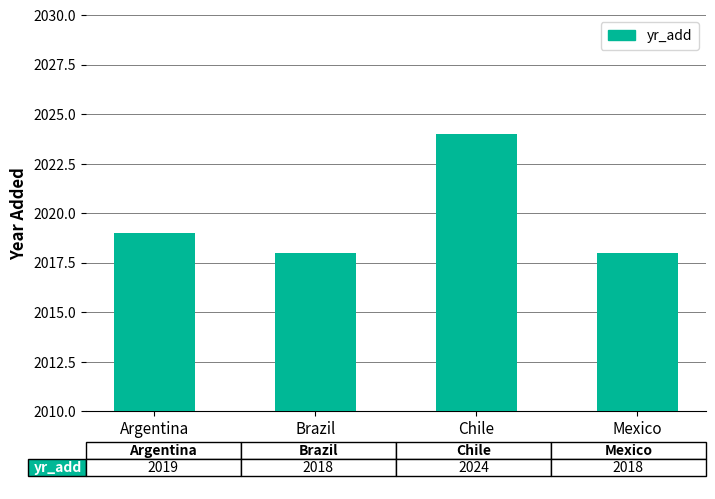

Is it true that the value at Chile is 1288?

False